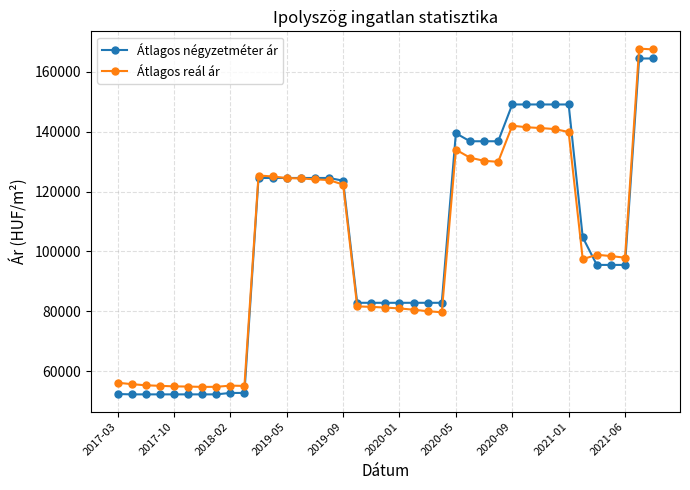

Rank the series by their maximum value, from highest to lowest.

Átlagos reál ár, Átlagos négyzetméter ár